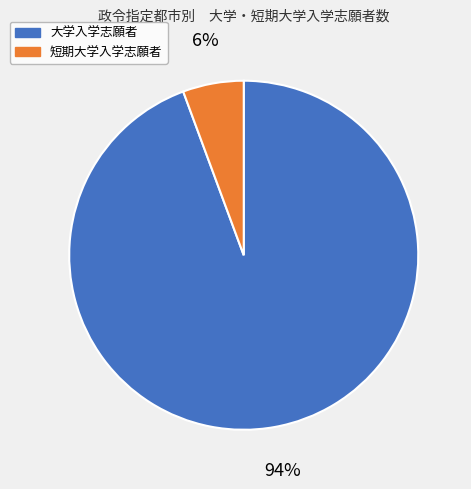

Is there any slice that represents more than half of the pie?

Yes